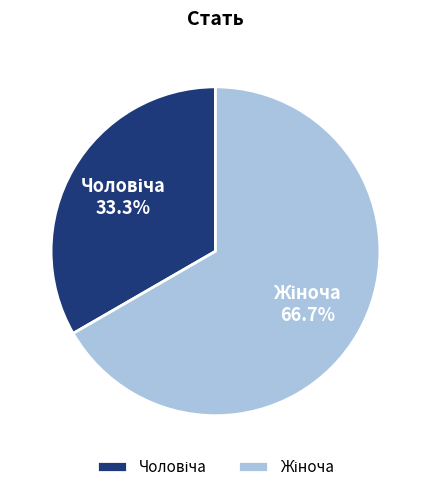

Is there a majority slice in this chart?

Yes